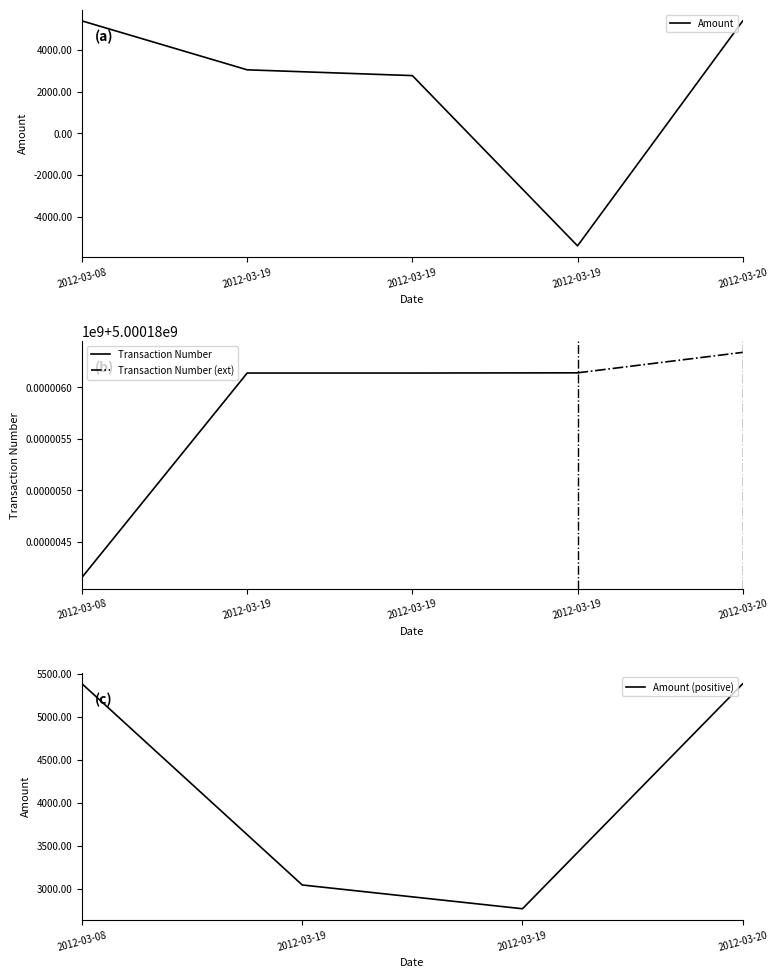

What is the approximate value at 2012-03-20?

5387.5